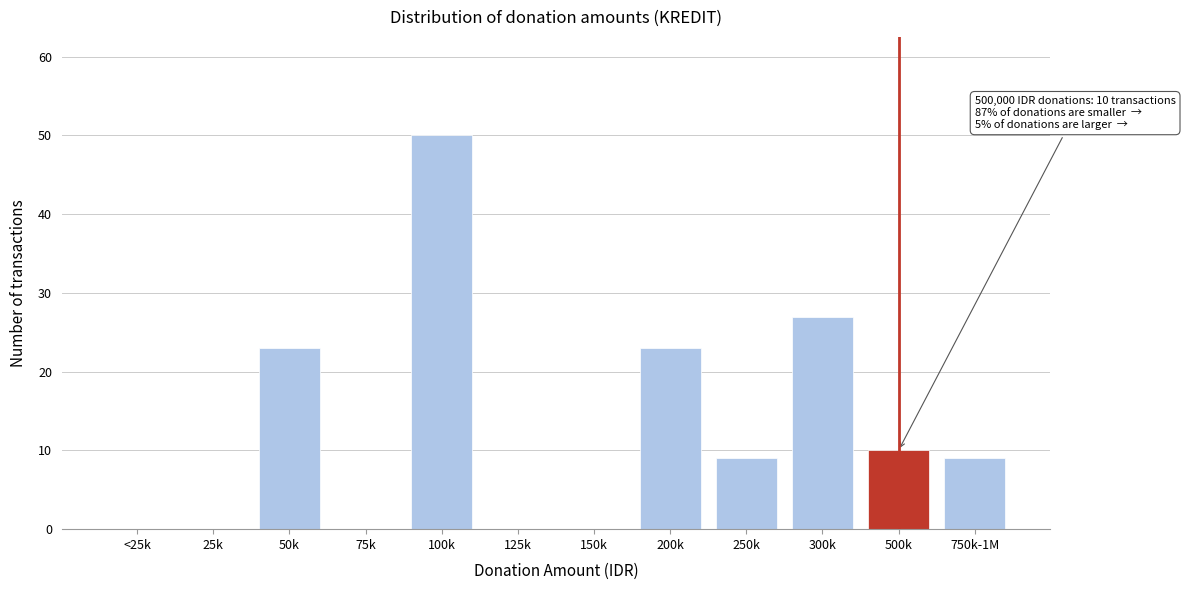

Reading left to right, extract all data points from this chart.

<25k=0	25k=0	50k=23	75k=0	100k=50	125k=0	150k=0	200k=23	250k=9	300k=27	500k=10	750k-1M=9